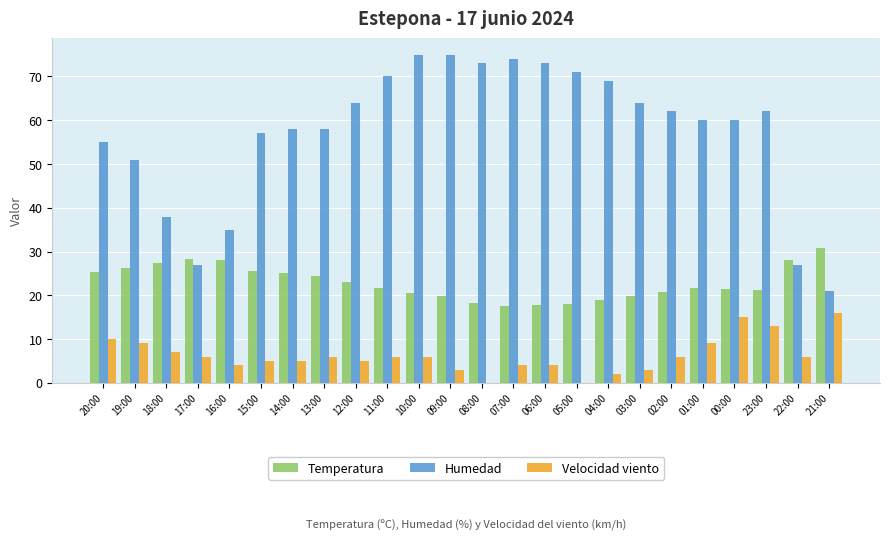

How many categories are shown in the chart?

24